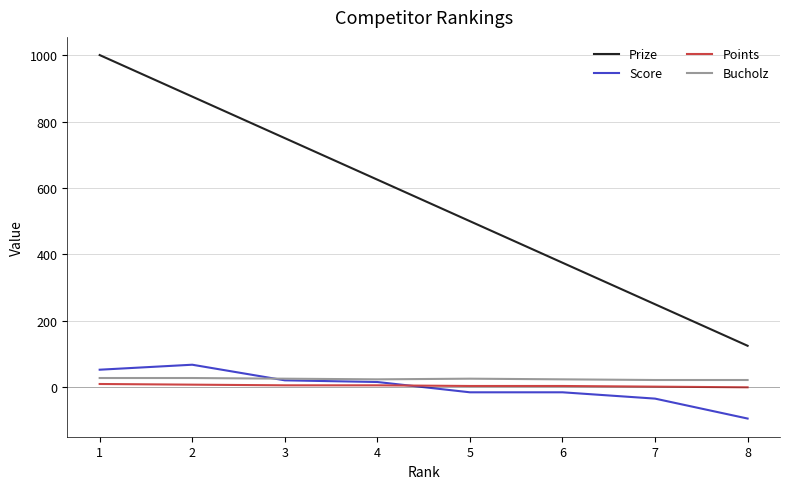

Between 2 and 6, which series saw the biggest shift?

Prize